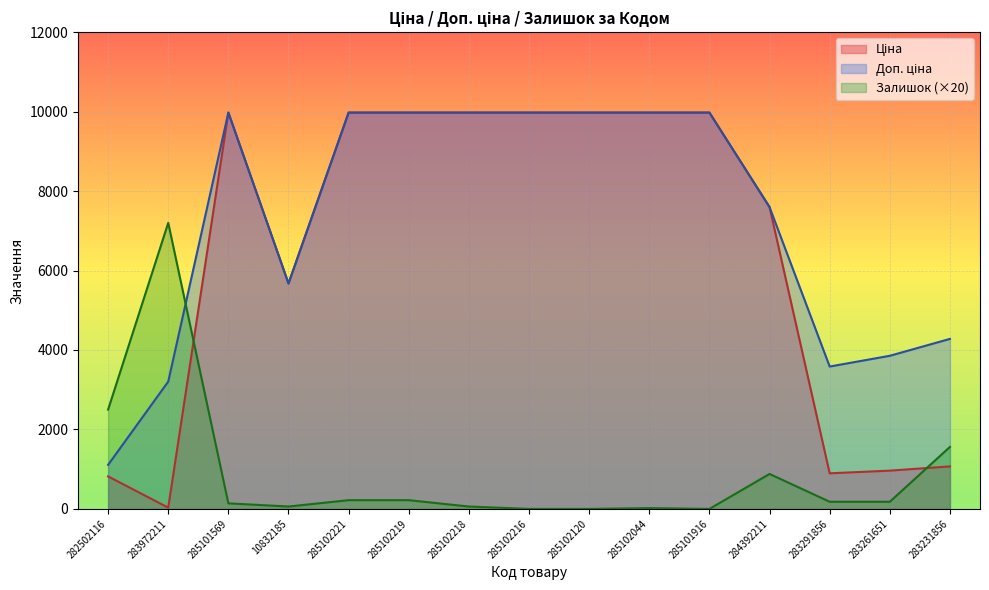

Rank the categories by Доп. ціна value from lowest to highest.

282502116, 283972211, 283291856, 283261651, 283231856, 10832185, 284392211, 285101569, 285102221, 285102219, 285102218, 285102216, 285102120, 285102044, 285101916